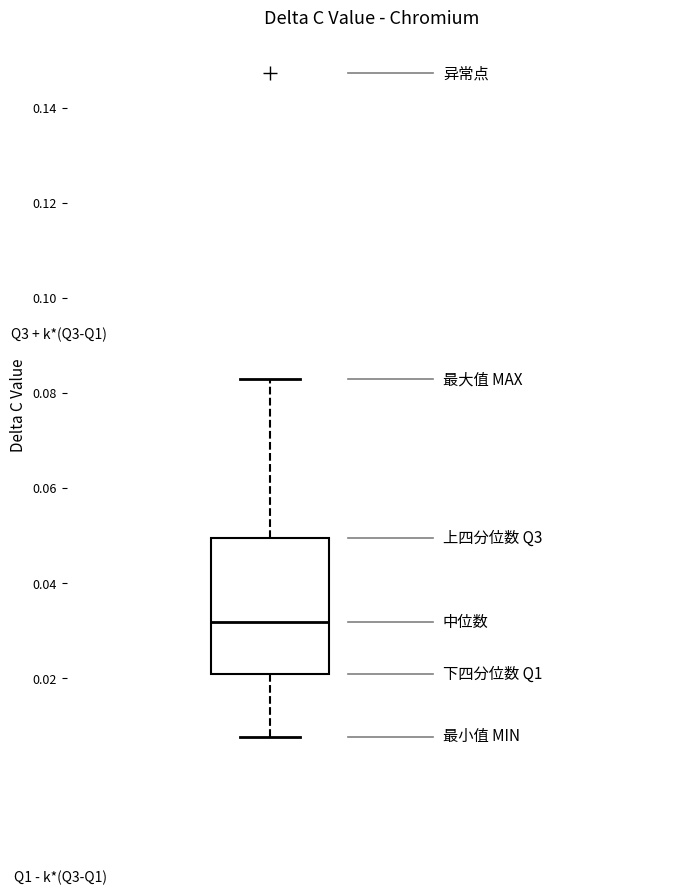

Transcribe this box plot: give where the median line is, the range the box spans, and where the two whiskers end, as read against the y-axis. The values are not printed on the chart, so give them approximately, as read against the axis.

median 0.032, box 0.020 to 0.050, whiskers 0.008 to 0.082